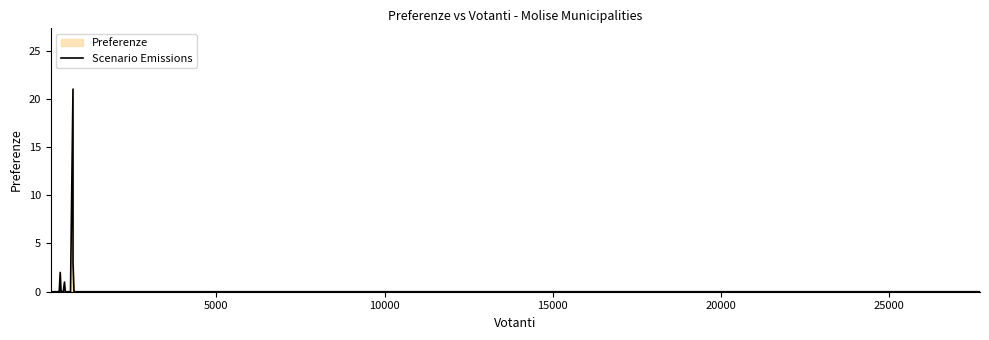

What is the difference between the maximum and second lowest values?

21